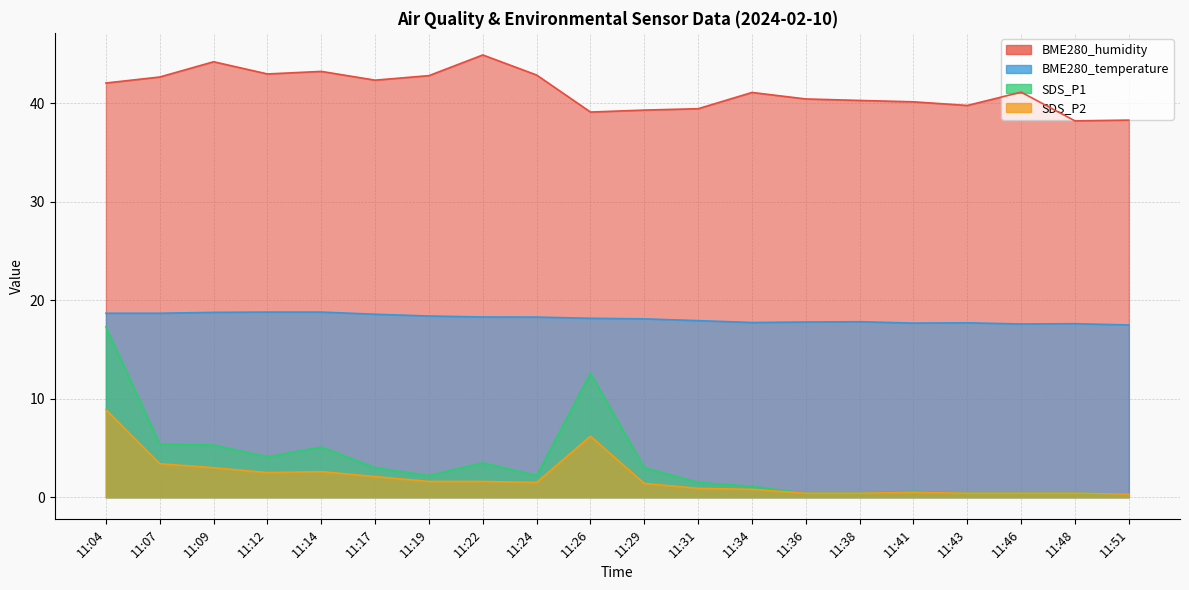

True or false: SDS_P1 and BME280_humidity cross at least once.

False